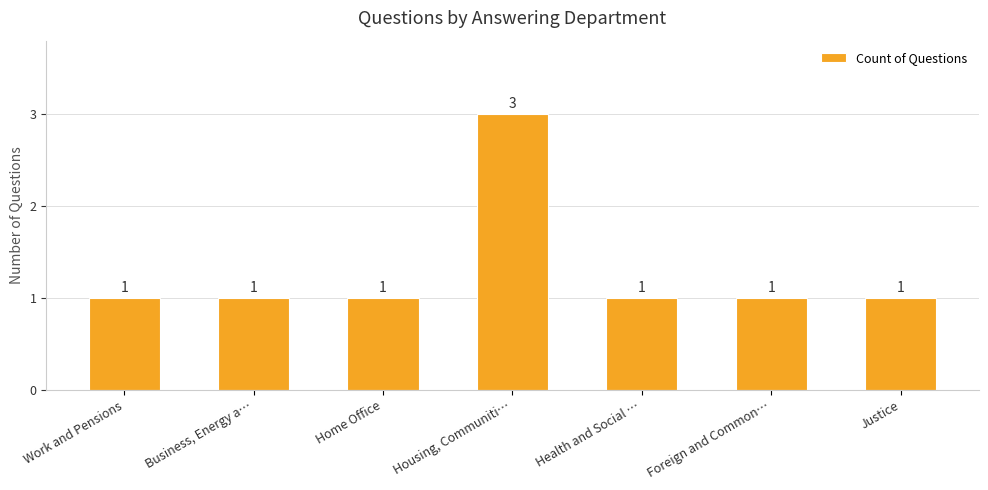

Is it true that the value at Health and Social … is 1?

True